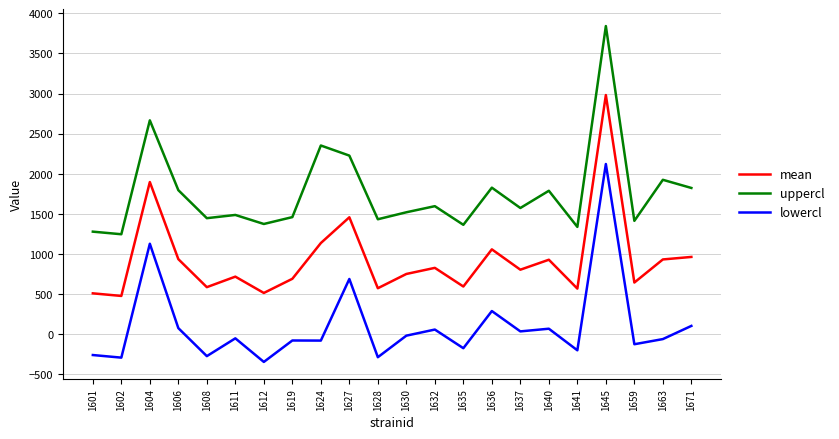

Is it true that uppercl equals 430.9 at 1608?

False